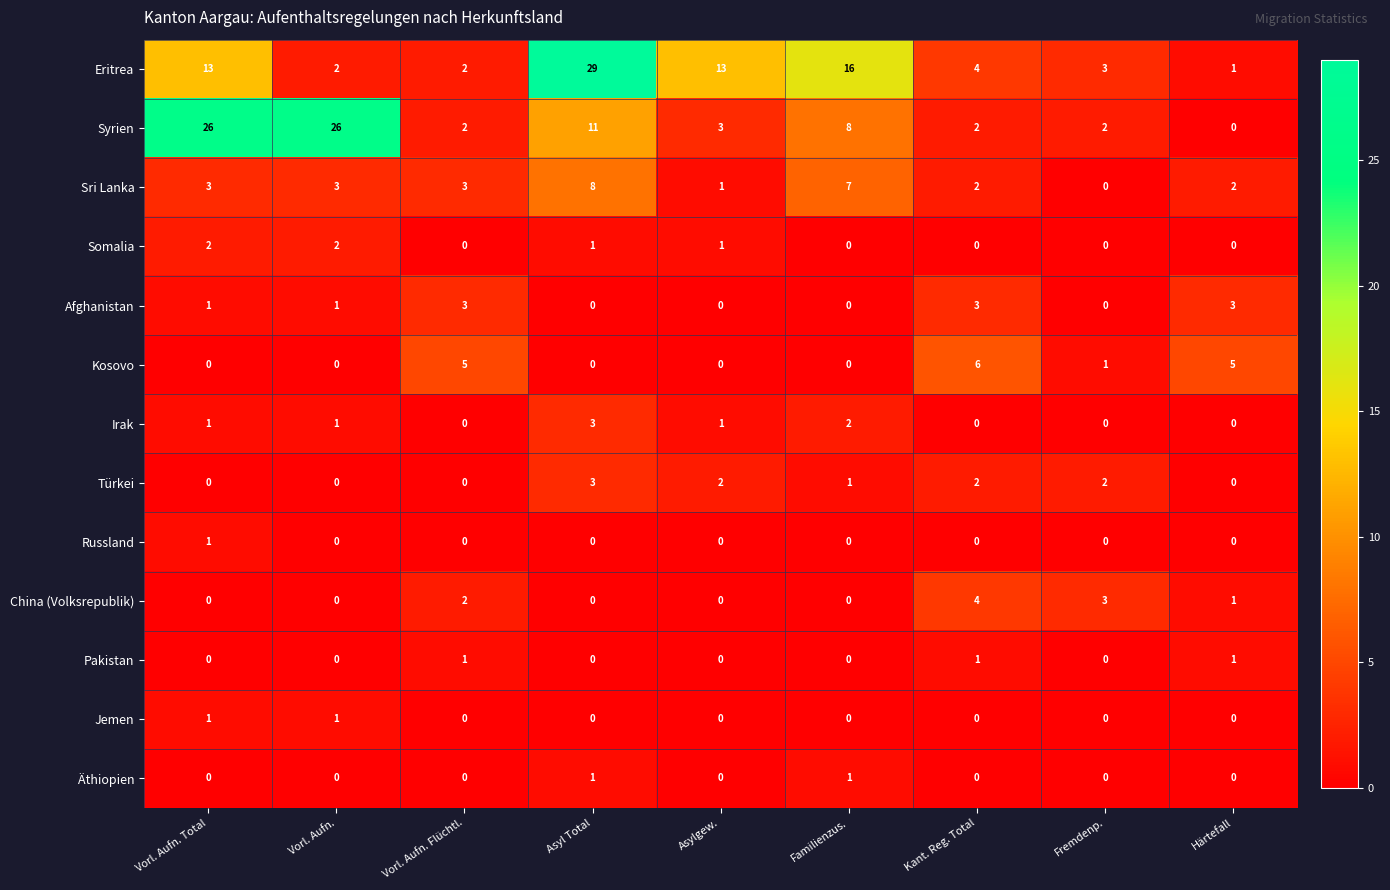

Is it true that Sri Lanka equals 3 at Kant. Reg. Total?

False